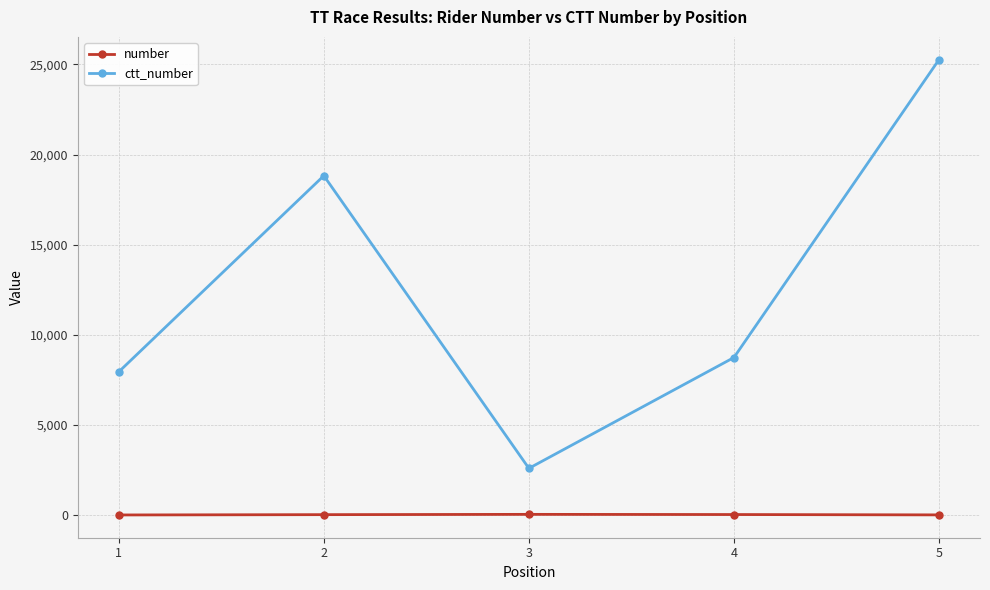

What is the value of the number point at the 2nd from the left?

22